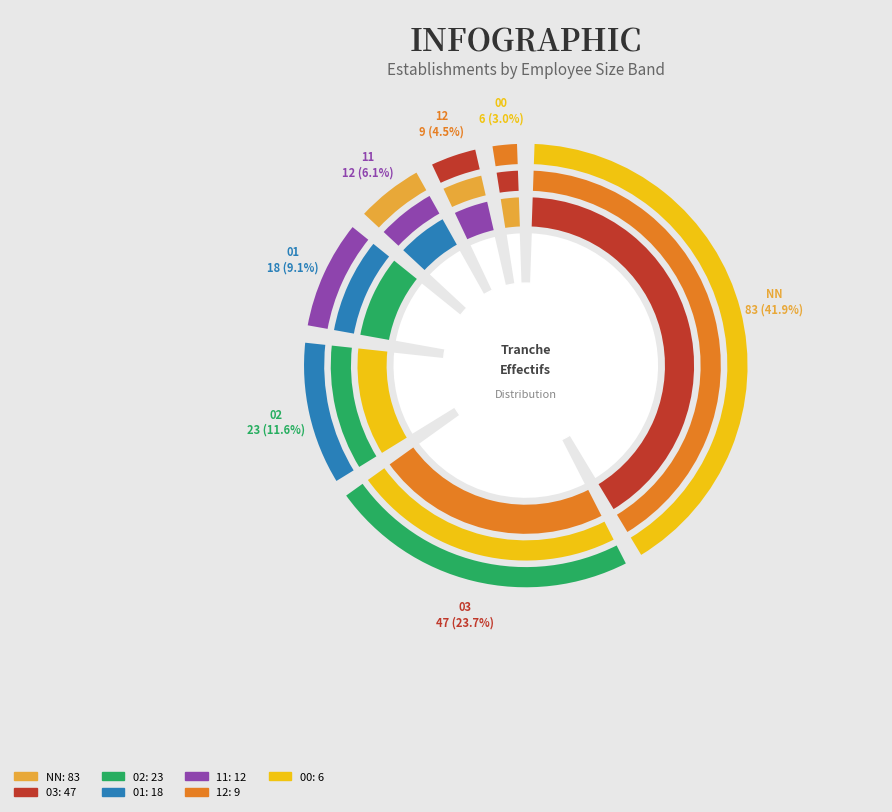

What is the largest slice in the pie chart?

NN